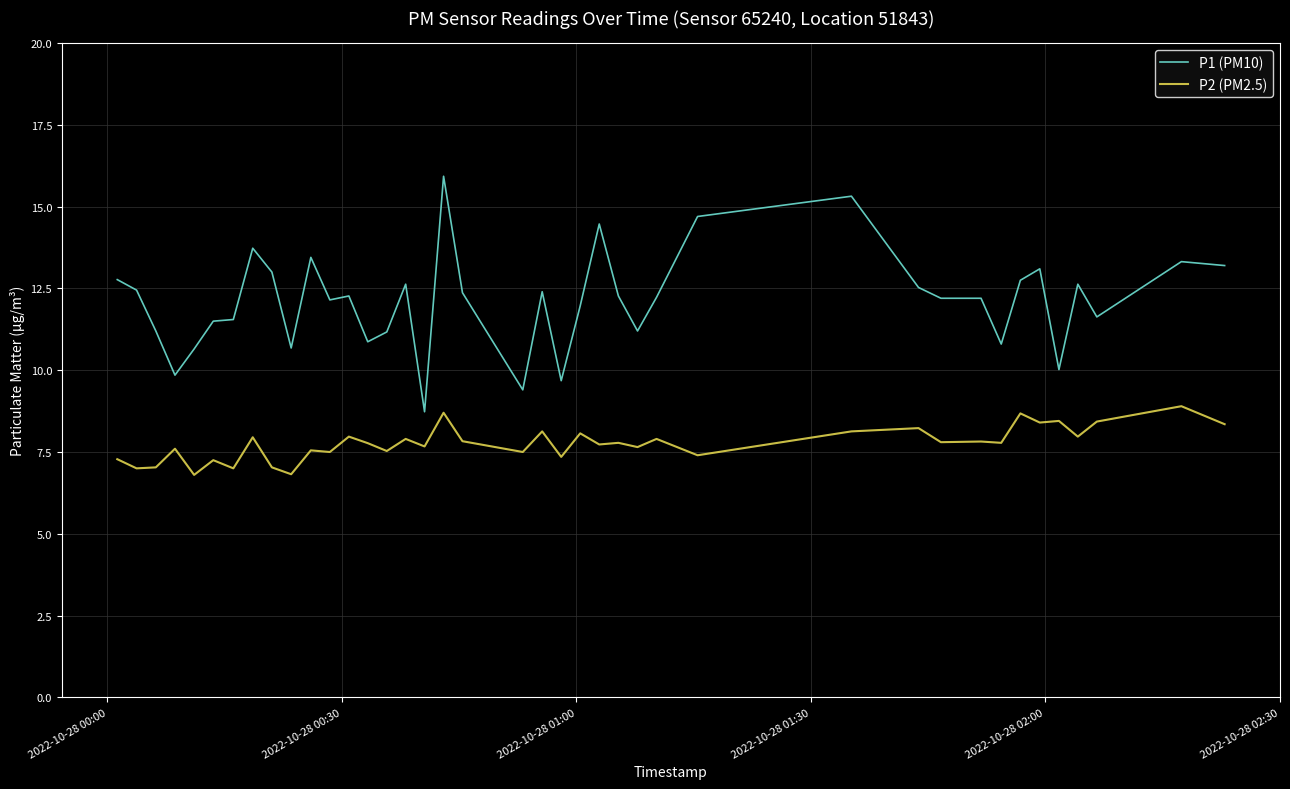

True or false: P1 (PM10) has more than 0 points higher than both neighbors.

True